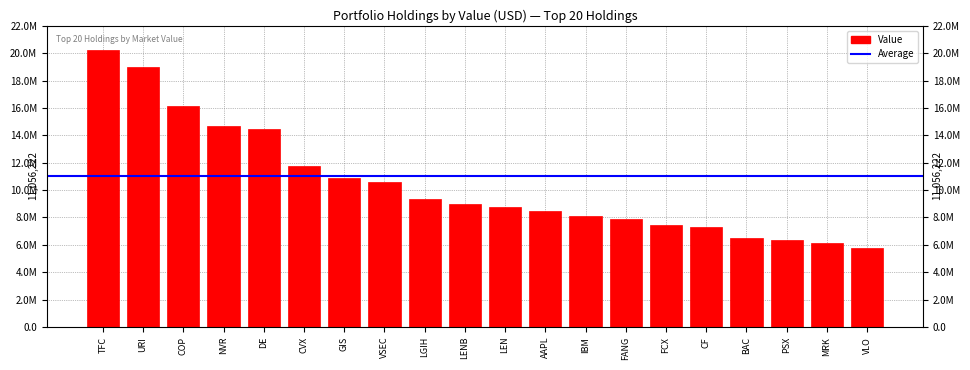

Which category has the highest value across all series?

TFC